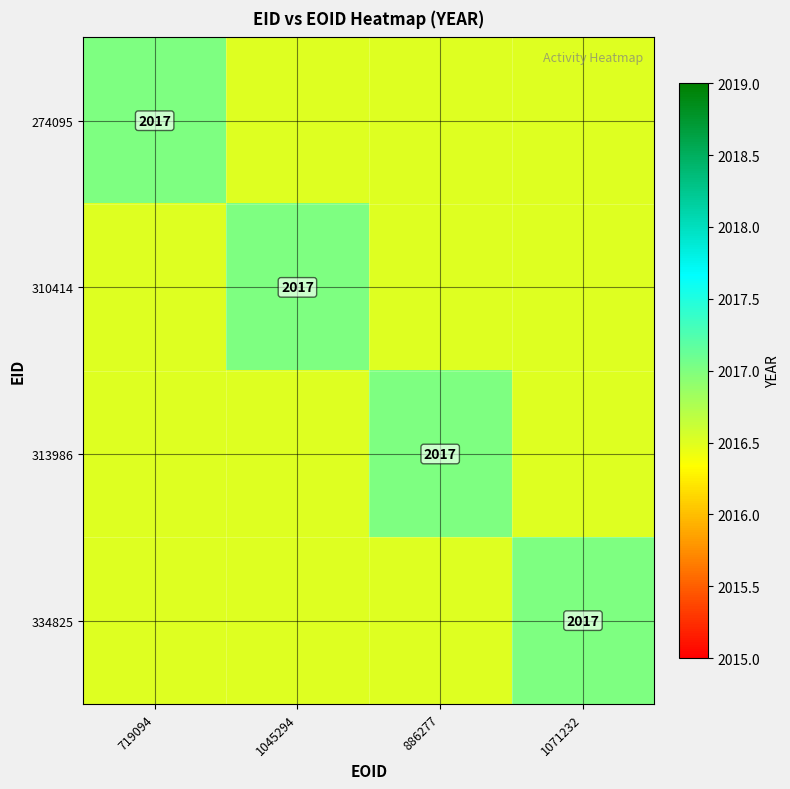

The 310414 series shows -1196 at 313986. True or false?

False